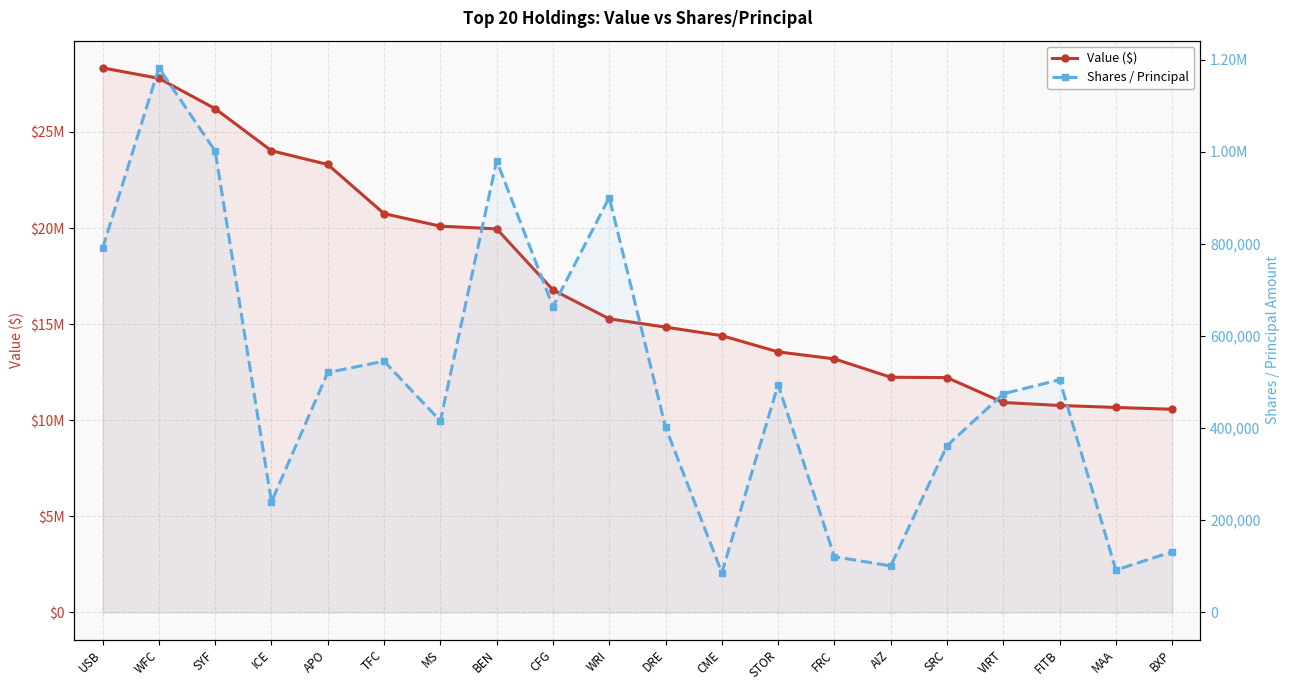

How many lines are shown in the chart?

2